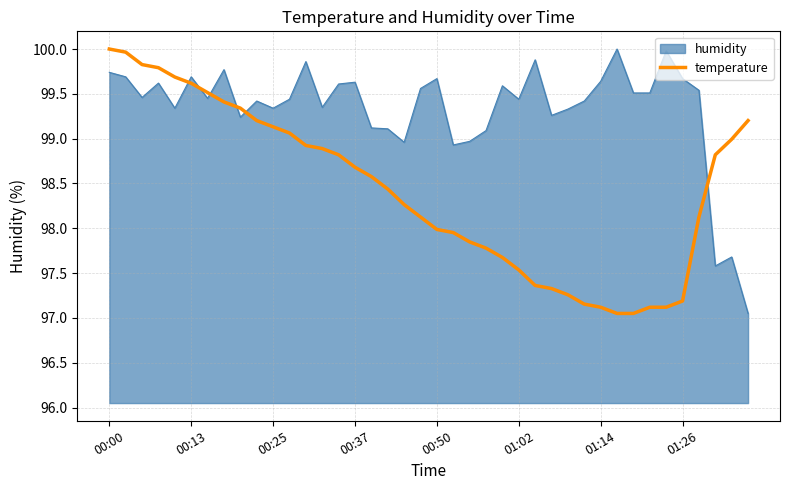

Rank the series by their average value, from highest to lowest.

humidity, temperature